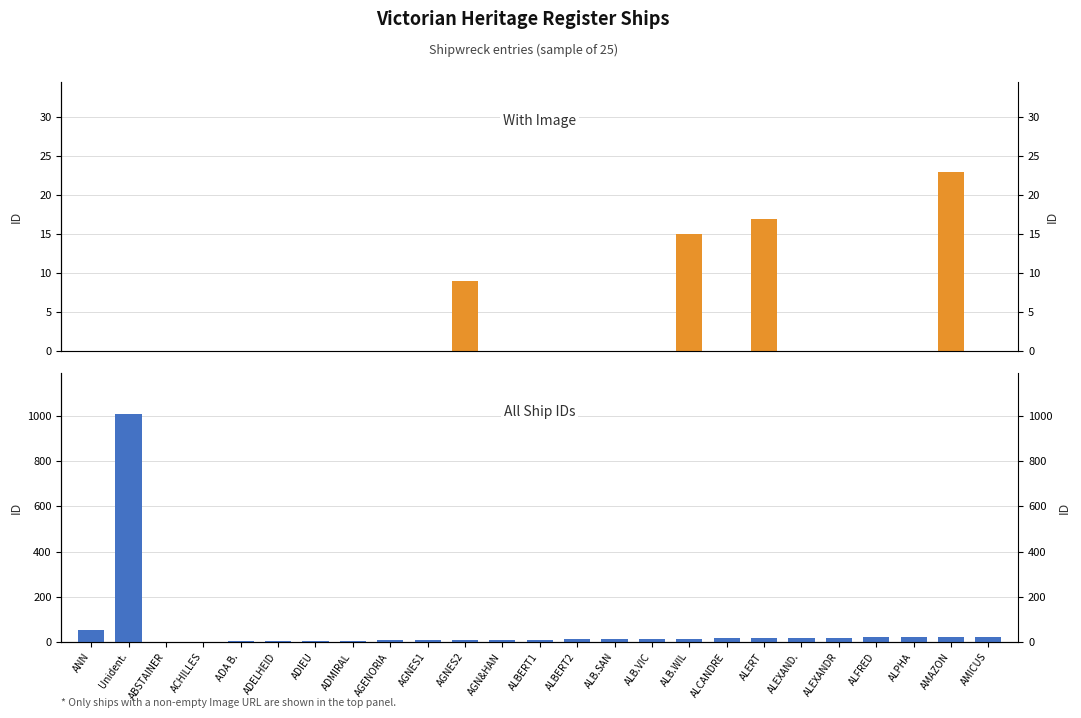

What is the total value across all series at ALBERT1?

11